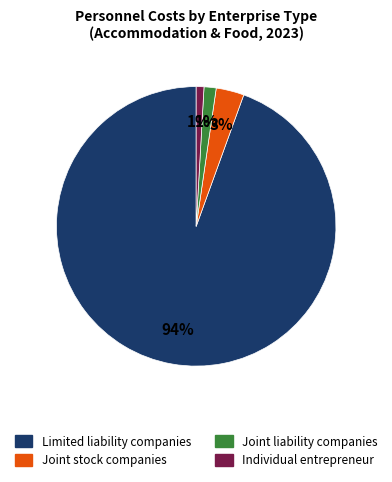

Is there a majority slice in this chart?

Yes